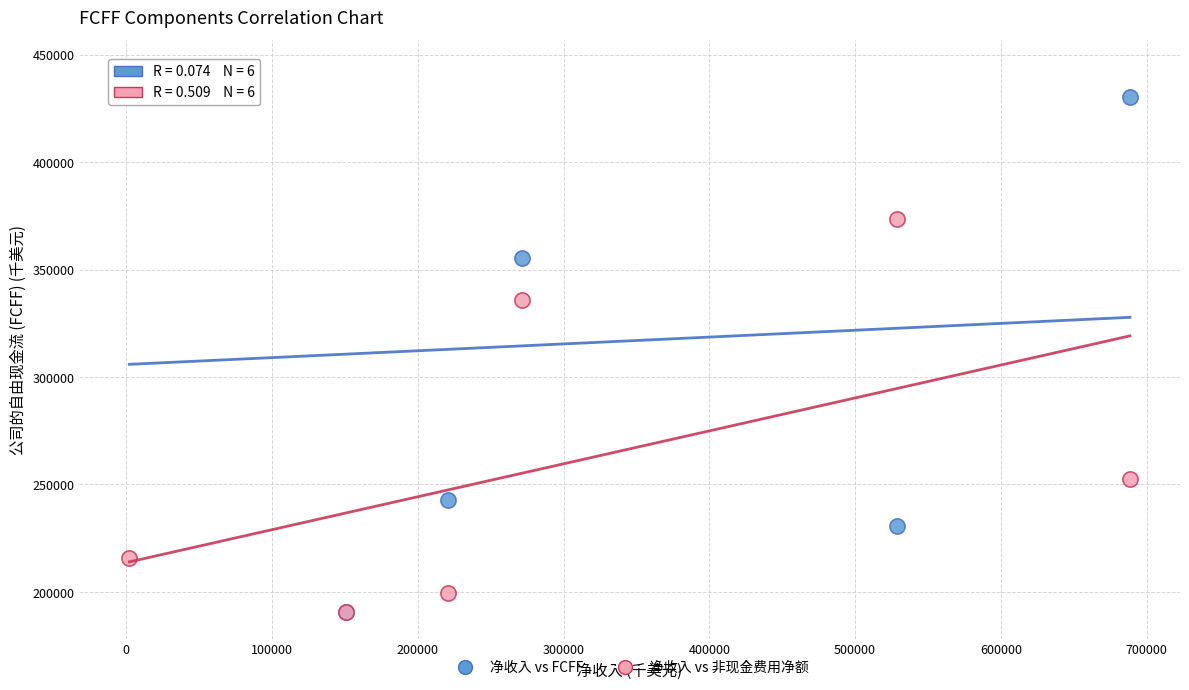

What are all the series names shown in the legend?

净收入 vs FCFF, 净收入 vs 非现金费用净额